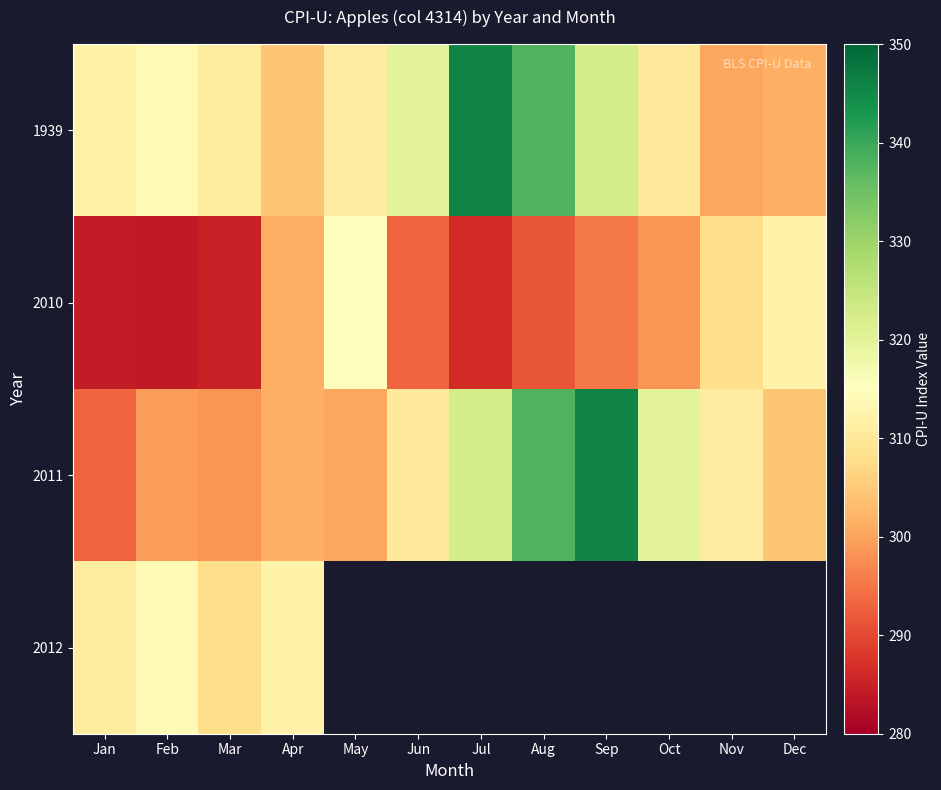

What is the difference between the highest and lowest values at Feb?

29.8